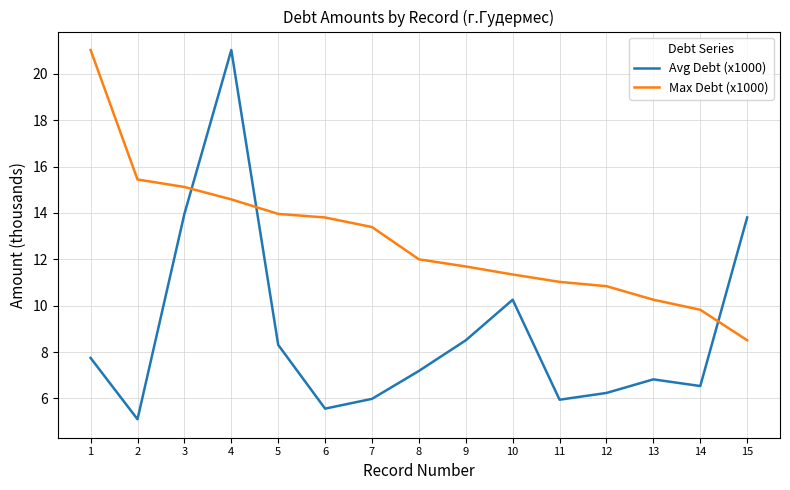

List the labels in order of Max Debt (x1000) value, largest first.

1, 2, 3, 4, 5, 6, 7, 8, 9, 10, 11, 12, 13, 14, 15